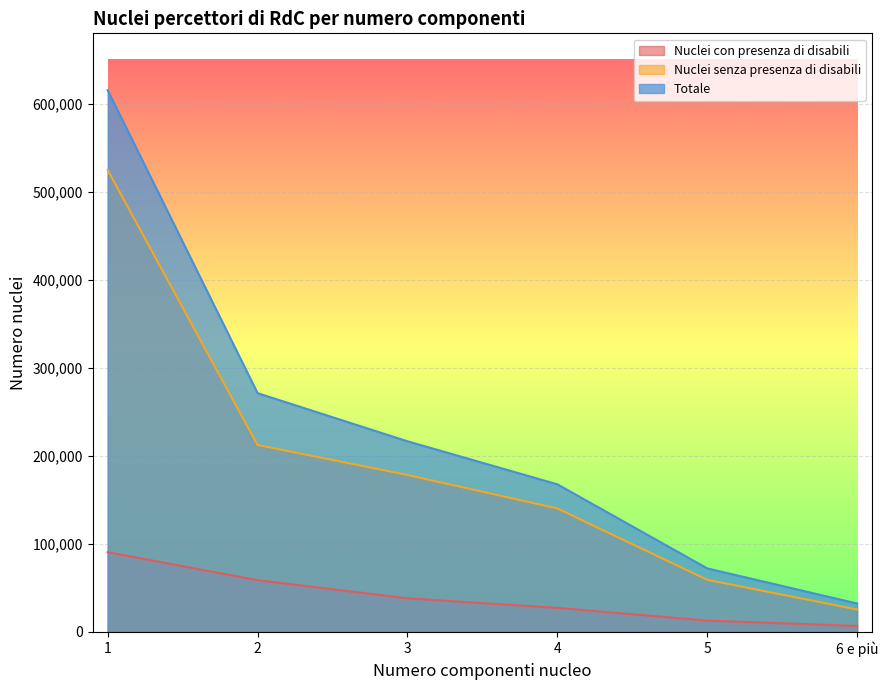

True or false: Nuclei senza presenza di disabili has more than 2 points higher than both neighbors.

False